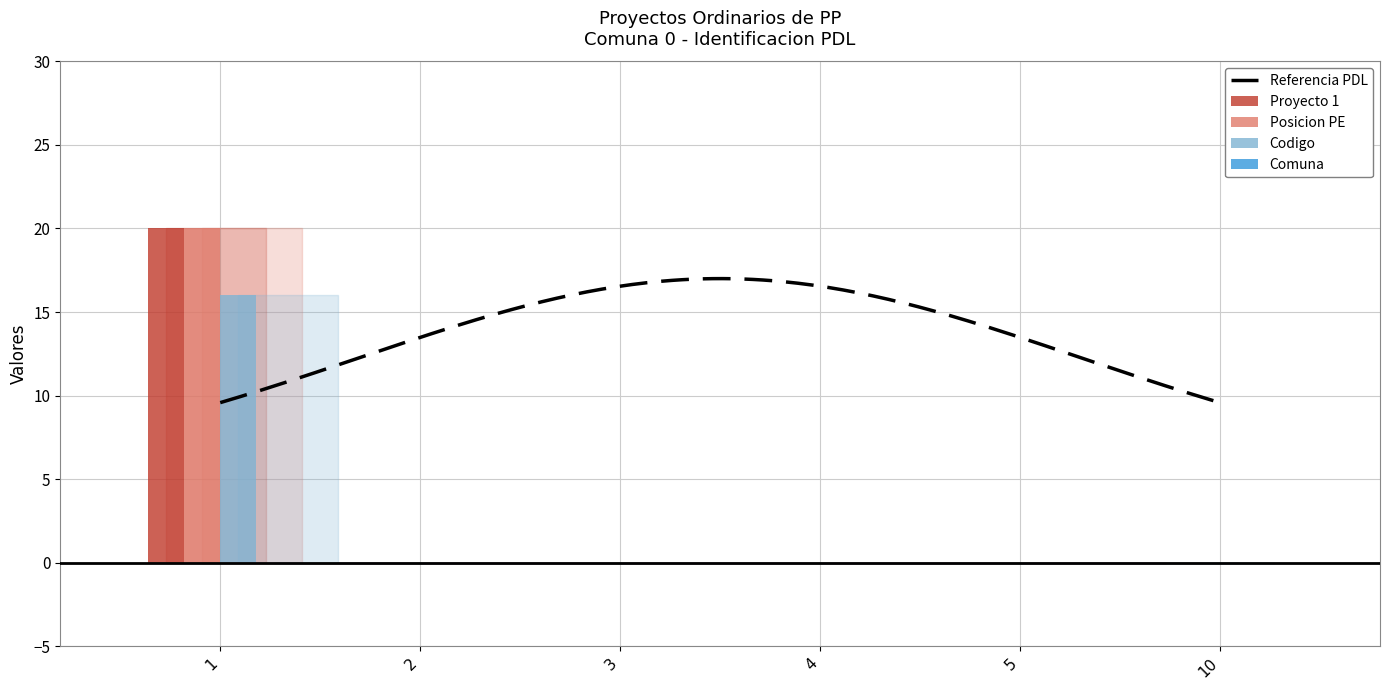

What is the highest value of the Proyecto 1 series?

20